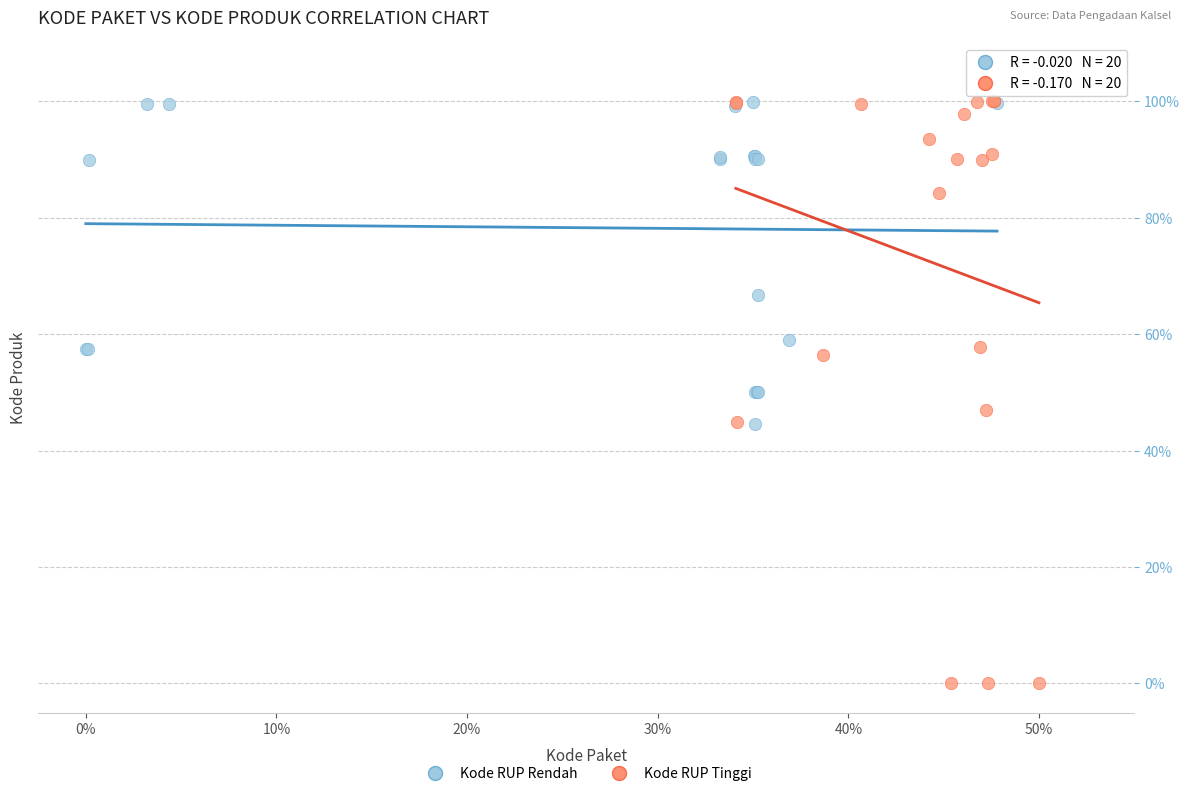

Which series contains the lowest Y value?

Kode RUP Tinggi